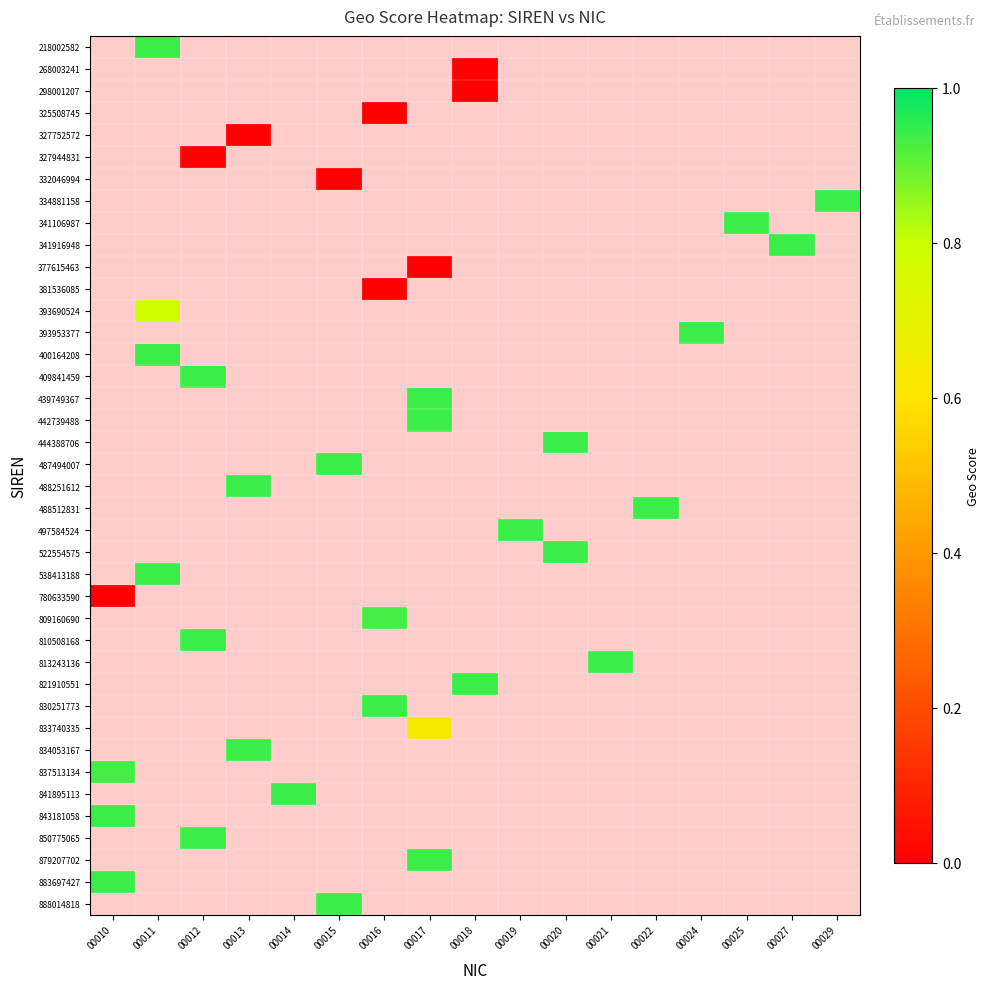

Between 00011 and 00022, which is larger?

00022